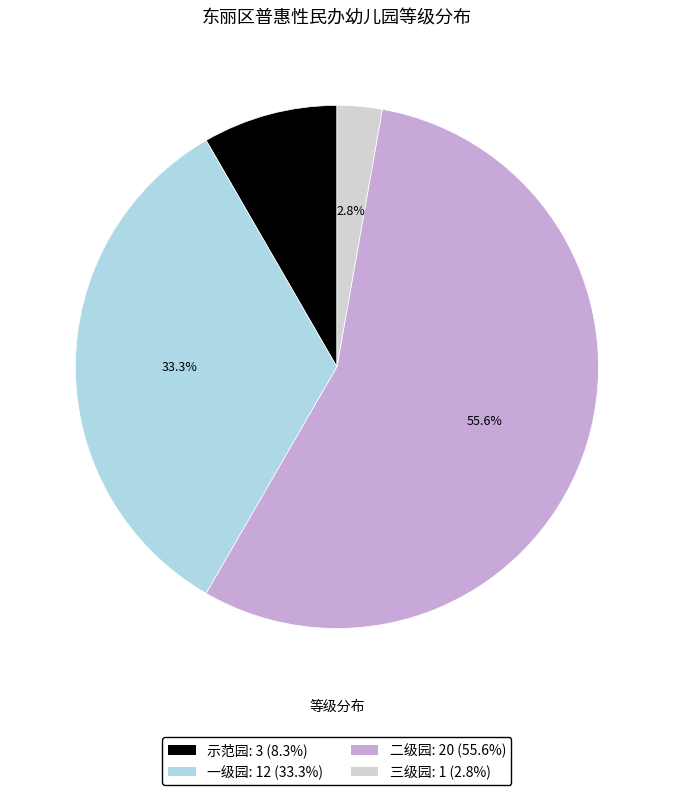

To the nearest percent, what is the average slice percentage?

25%